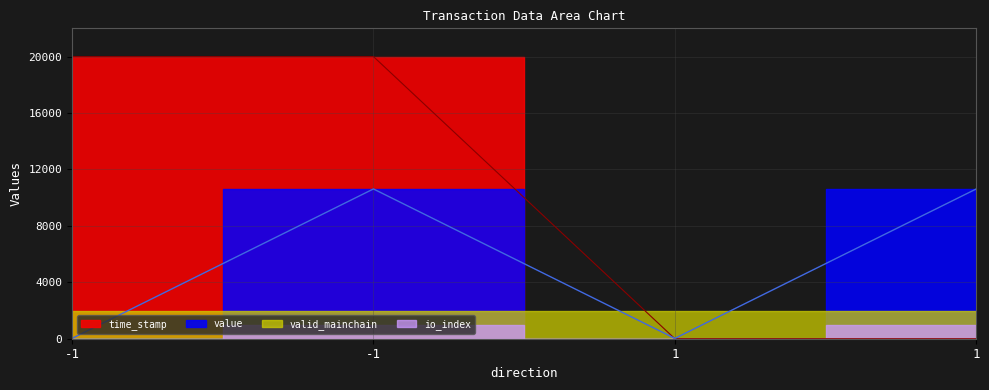

At which label does io_index reach its peak?

-1